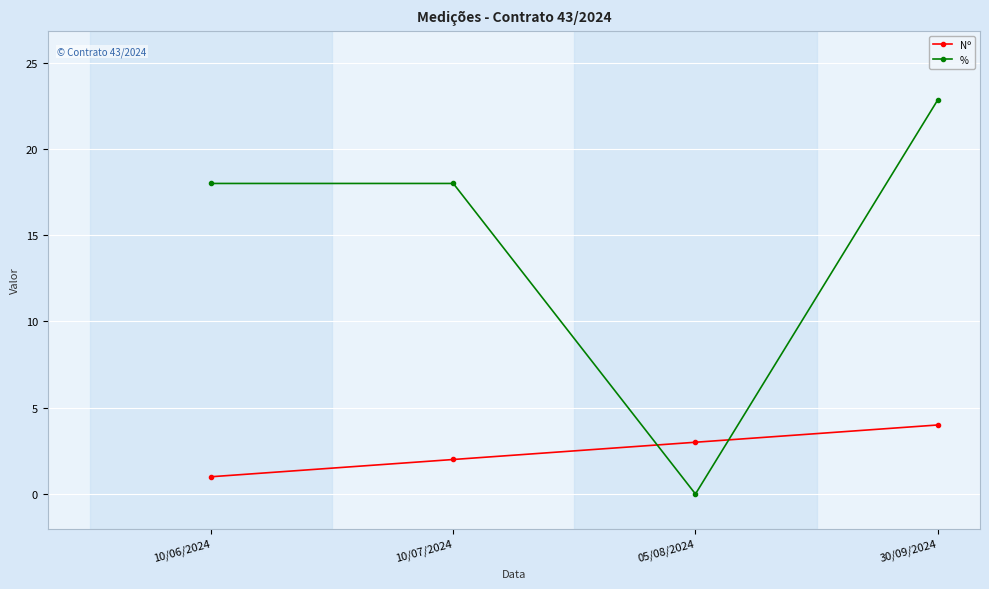

Reading left to right, list all the values displayed in this chart.

Nº: 1.0	2.0	3.0	4.0
%: 18.0	18.0	0.0	22.8